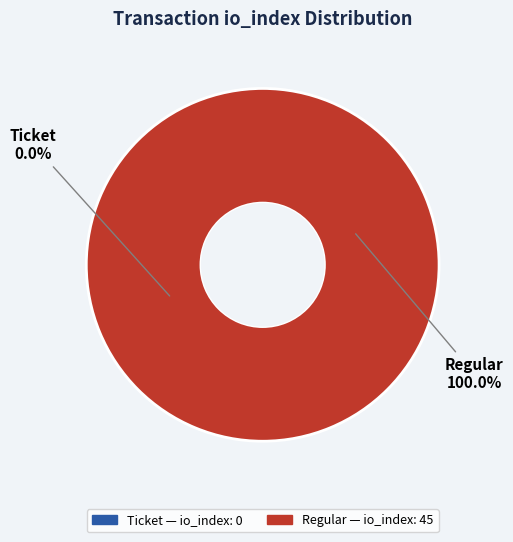

To the nearest percent, what is the average slice percentage?

50%